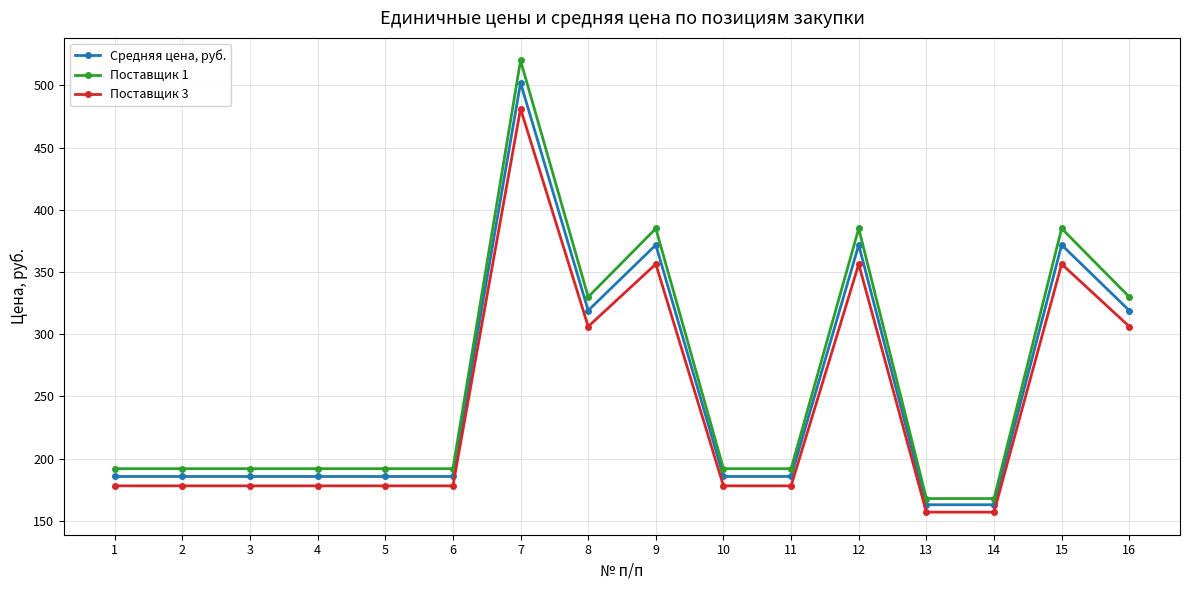

At which category is the sum across all series the highest?

7